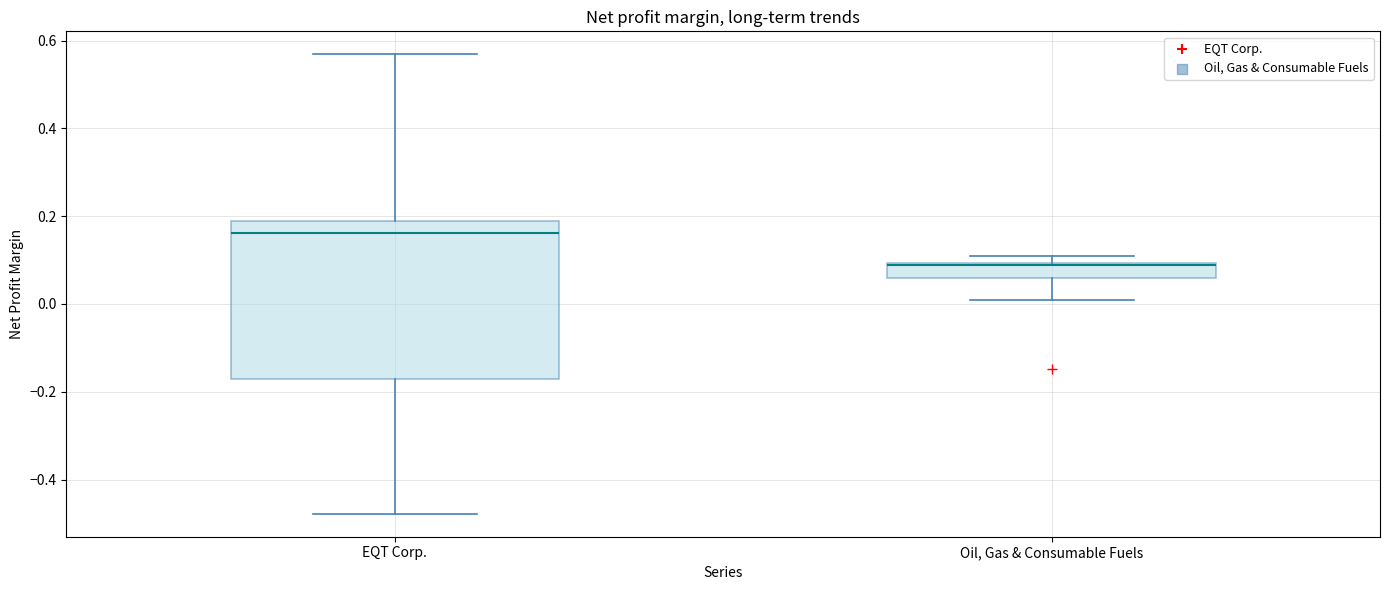

Reading left to right, transcribe this box plot: for each box, give where its median line is, the range the box spans, and where its two whiskers end, as read against the y-axis. The values are not printed on the chart, so give them approximately, as read against the axis.

EQT Corp.: median 0.16, box -0.16 to 0.18, whiskers -0.48 to 0.56
Oil, Gas & Consumable Fuels: median 0.08, box 0.06 to 0.10, whiskers 0.00 to 0.10 (just above the box's upper edge)